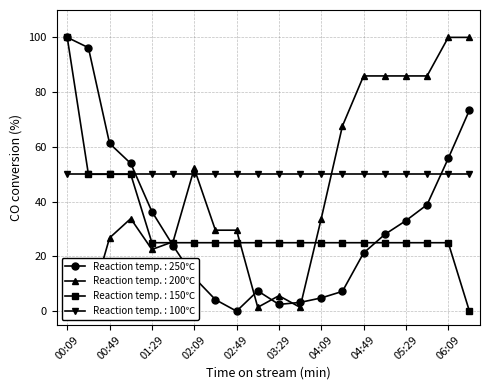

The surface_pressure_avg series shows 0.0 at 02:49. True or false?

True